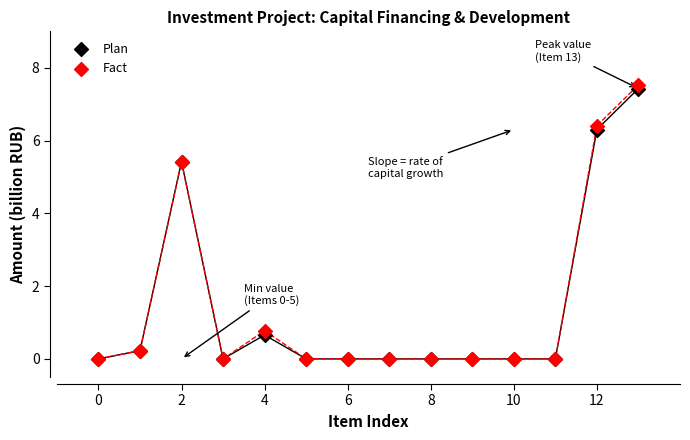

What are all the series names shown in the legend?

Plan, Fact